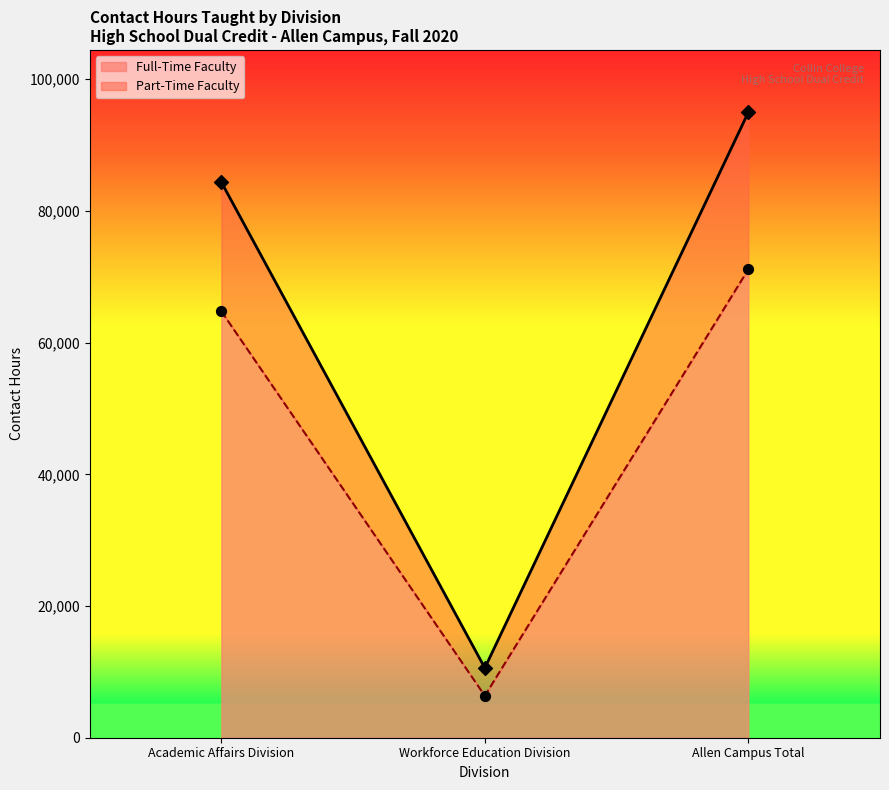

At how many categories does at least one series exceed 57738?

2